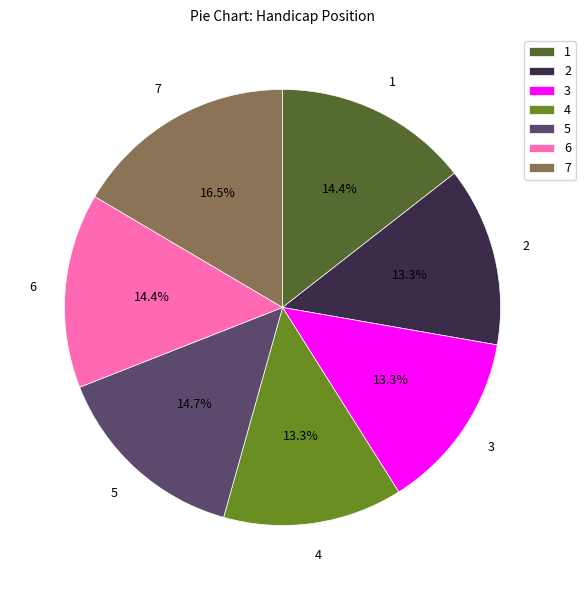

Between 7 and 6, which is larger?

7